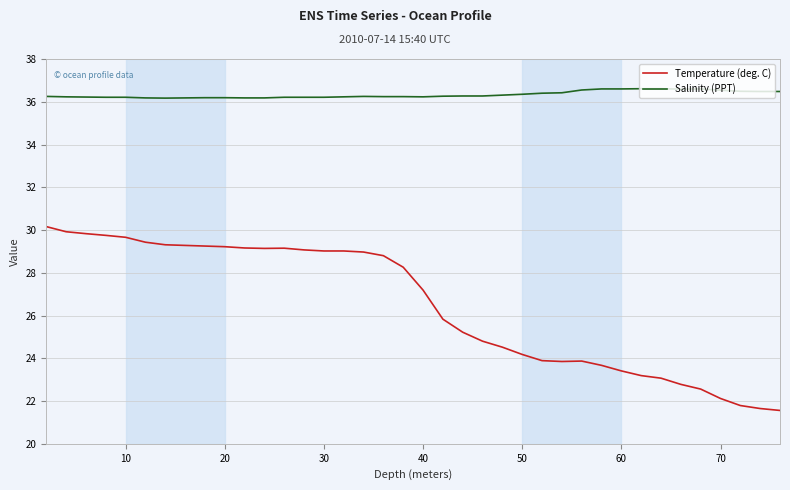

Which series has the largest range (max minus min)?

Temperature (deg. C)